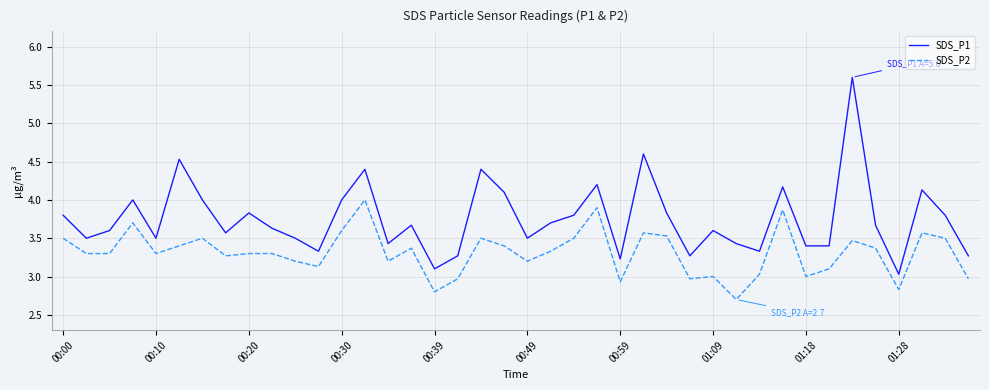

What is the minimum value shown in the chart?

2.7